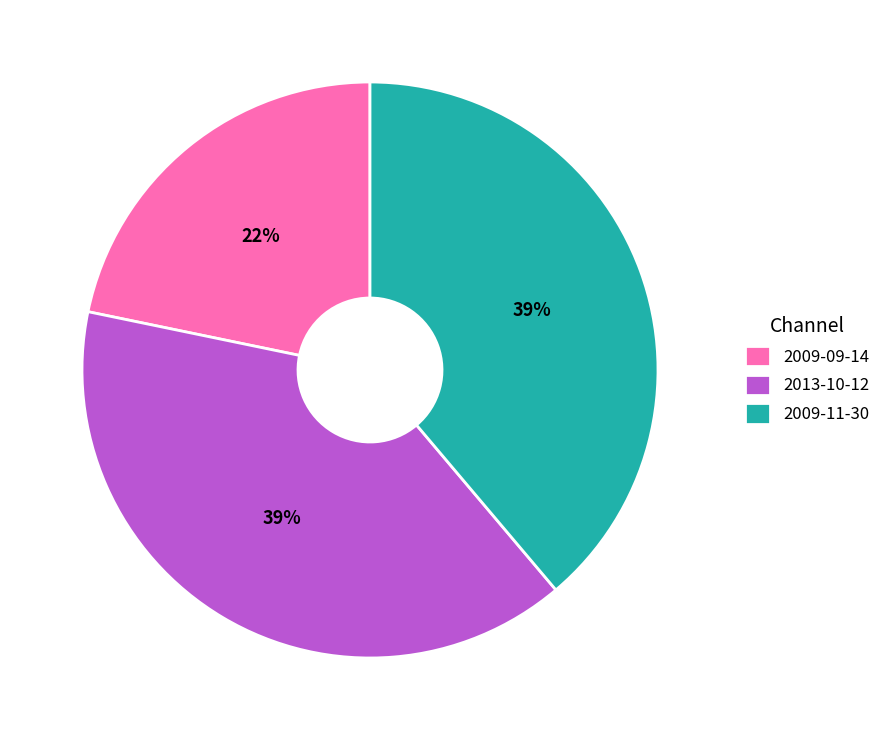

To the nearest percent, what percentage of the pie is 2013-10-12?

39%